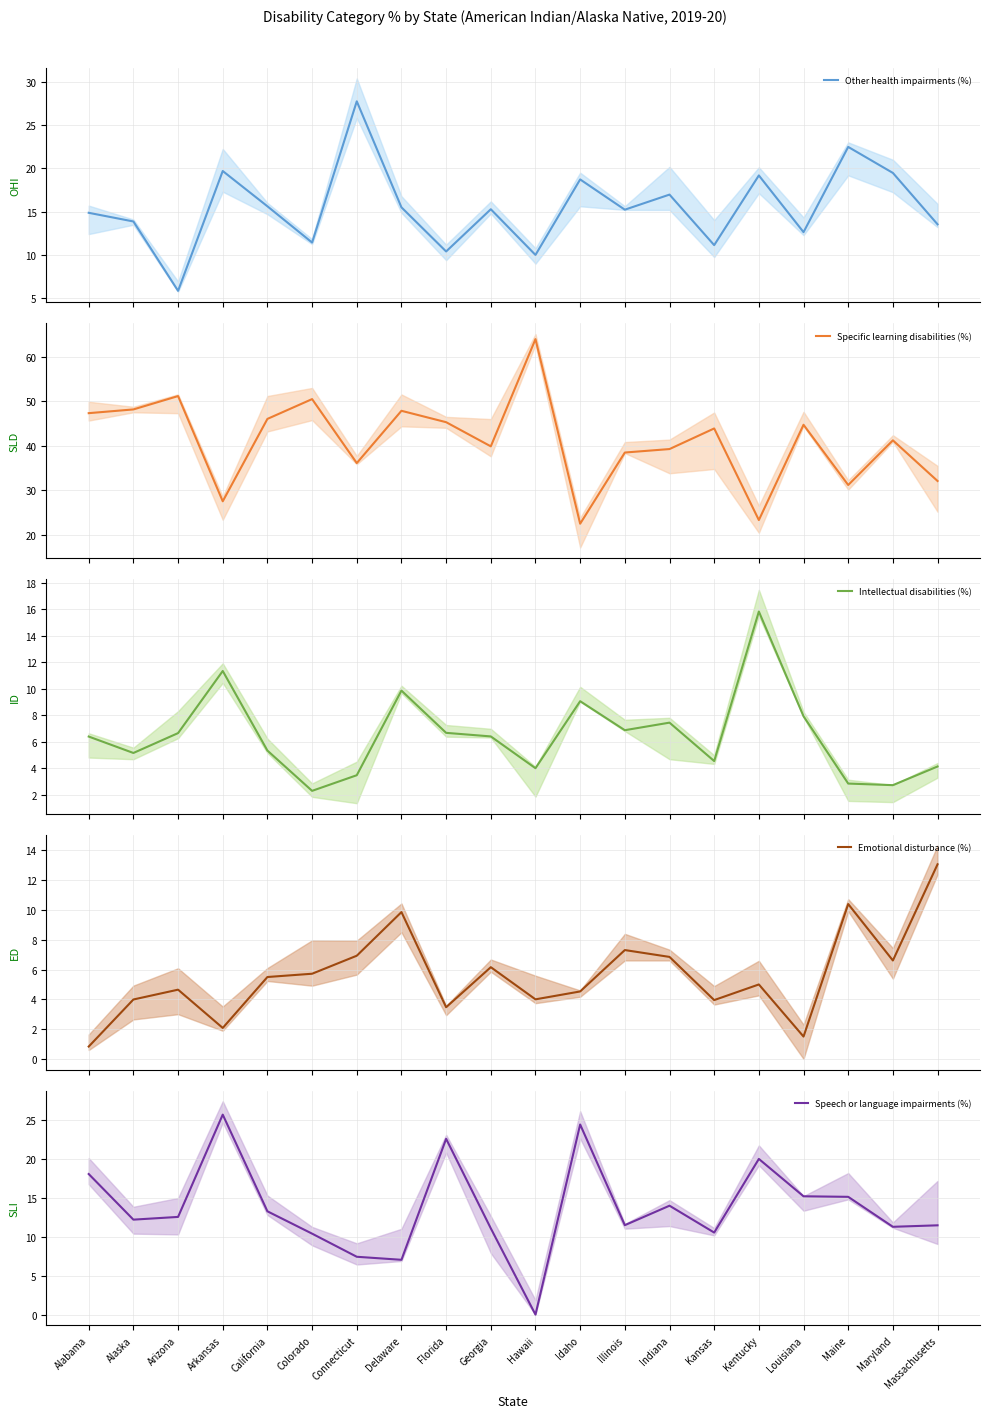

What is the difference between the second highest and minimum values in the Speech or language impairments (%) series?

24.4